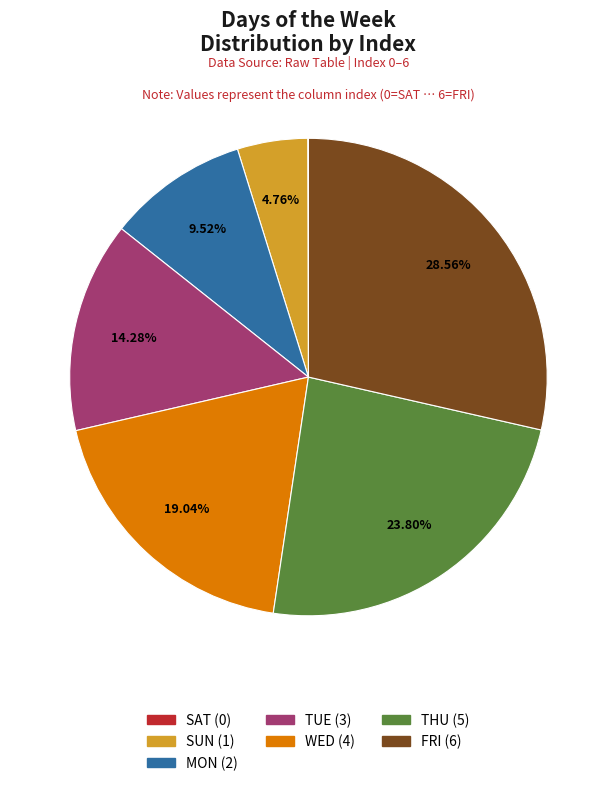

What percentage is NOT represented by FRI?

71.4%